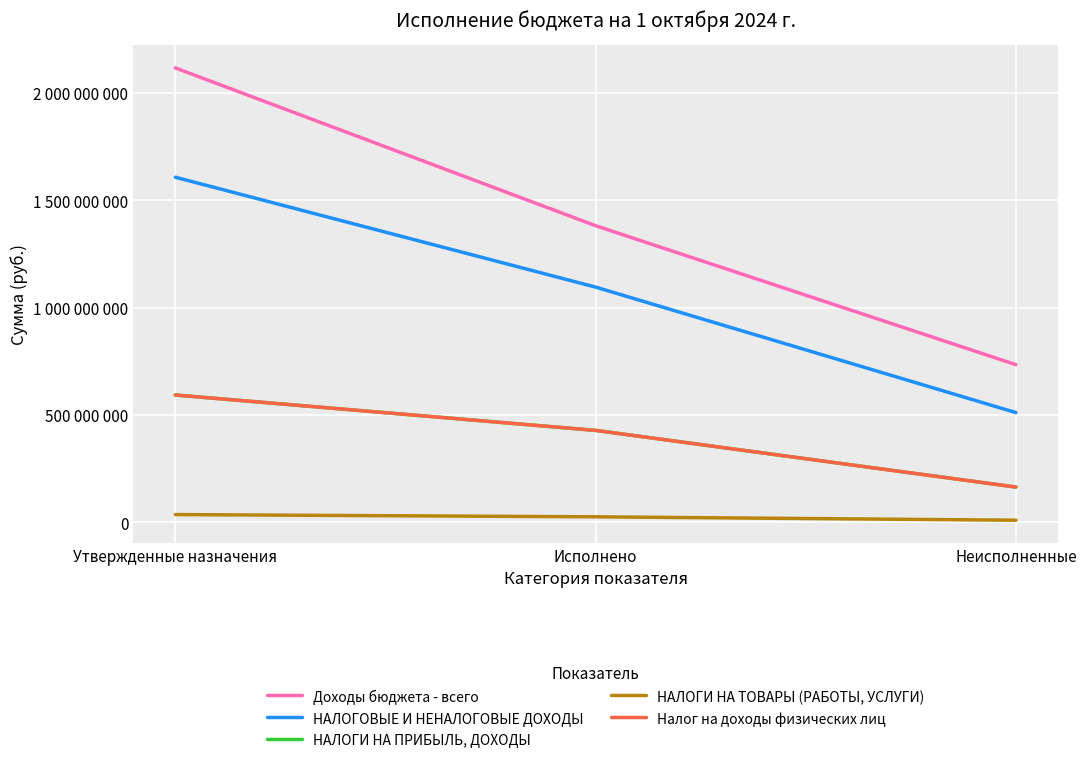

Does the chart have visible grid lines?

Yes